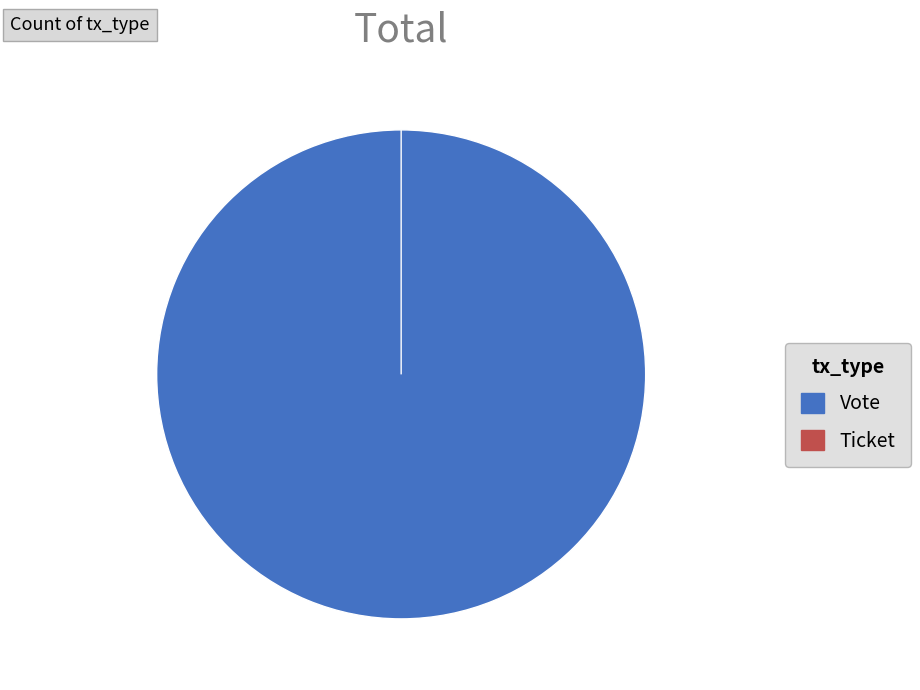

How many segments does this pie chart have?

2